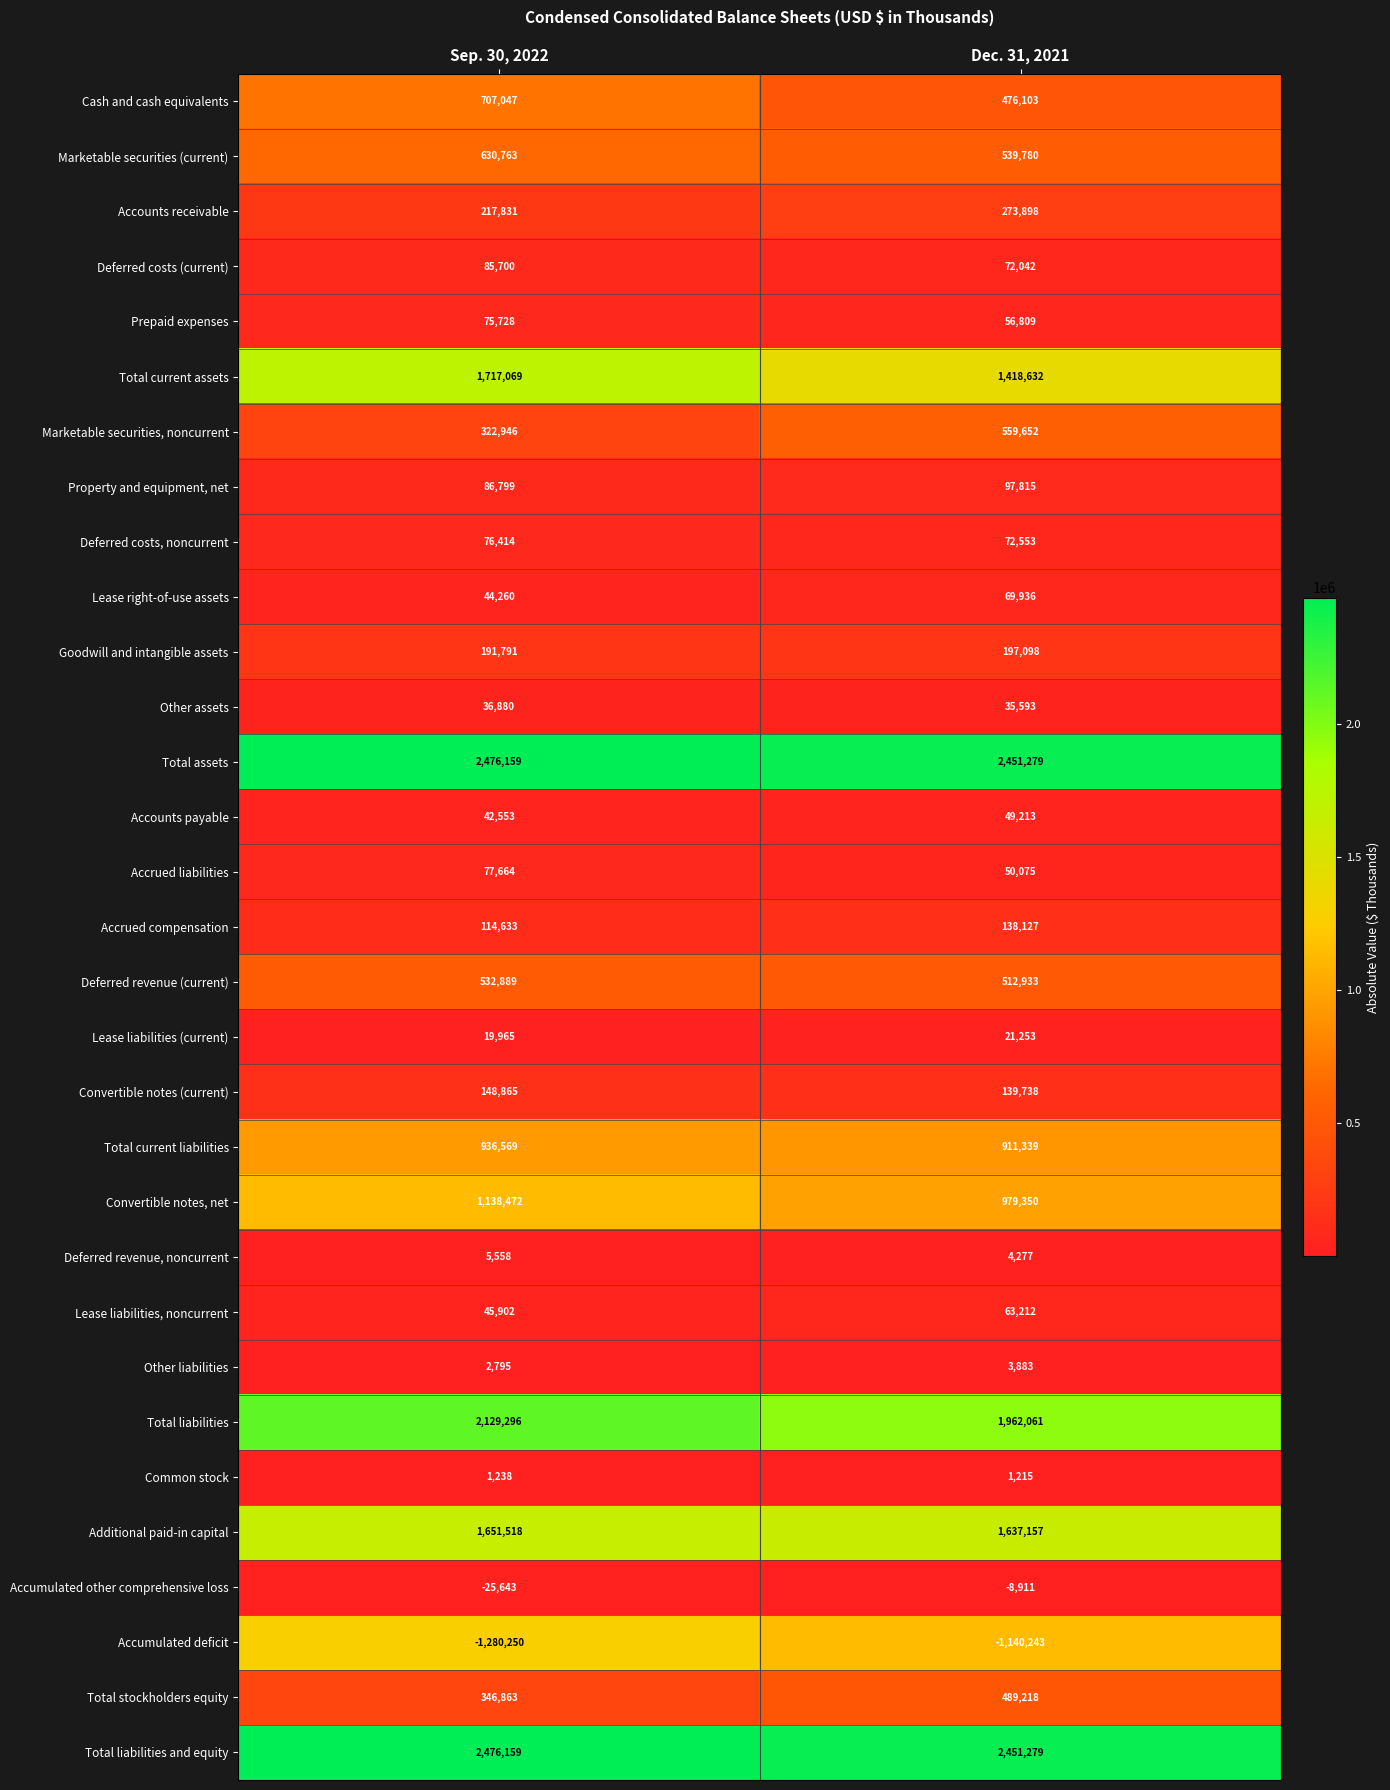

What is the difference between the Cash and cash equivalents values at Dec. 31, 2021 and Sep. 30, 2022?

230944